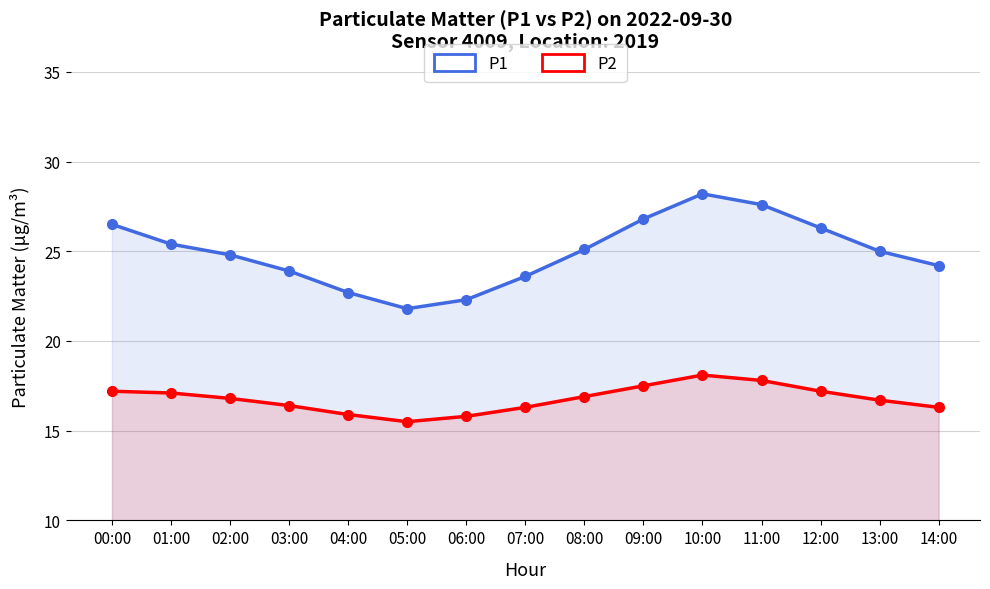

Reading left to right, what are all the values shown in this chart?

P1: 26.5	25.4	24.8	23.9	22.7	21.8	22.3	23.6	25.1	26.8	28.2	27.6	26.3	25.0	24.2
P2: 17.2	17.1	16.8	16.4	15.9	15.5	15.8	16.3	16.9	17.5	18.1	17.8	17.2	16.7	16.3